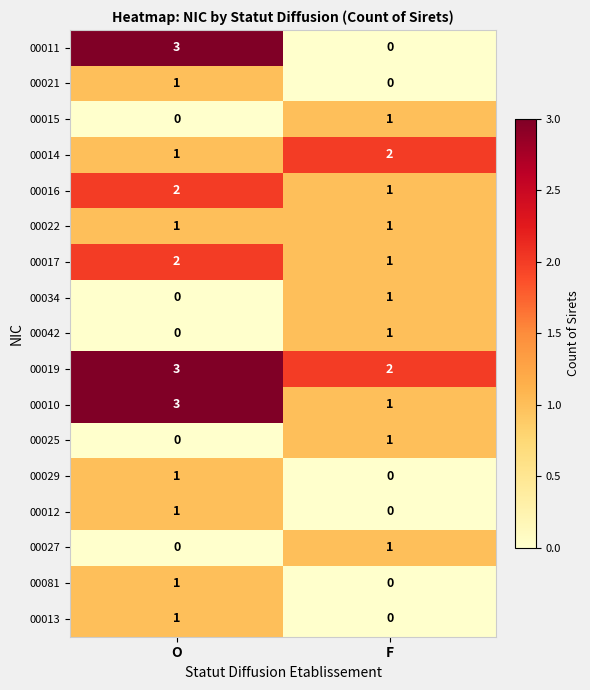

What is the spread (max minus min) of values at O?

3